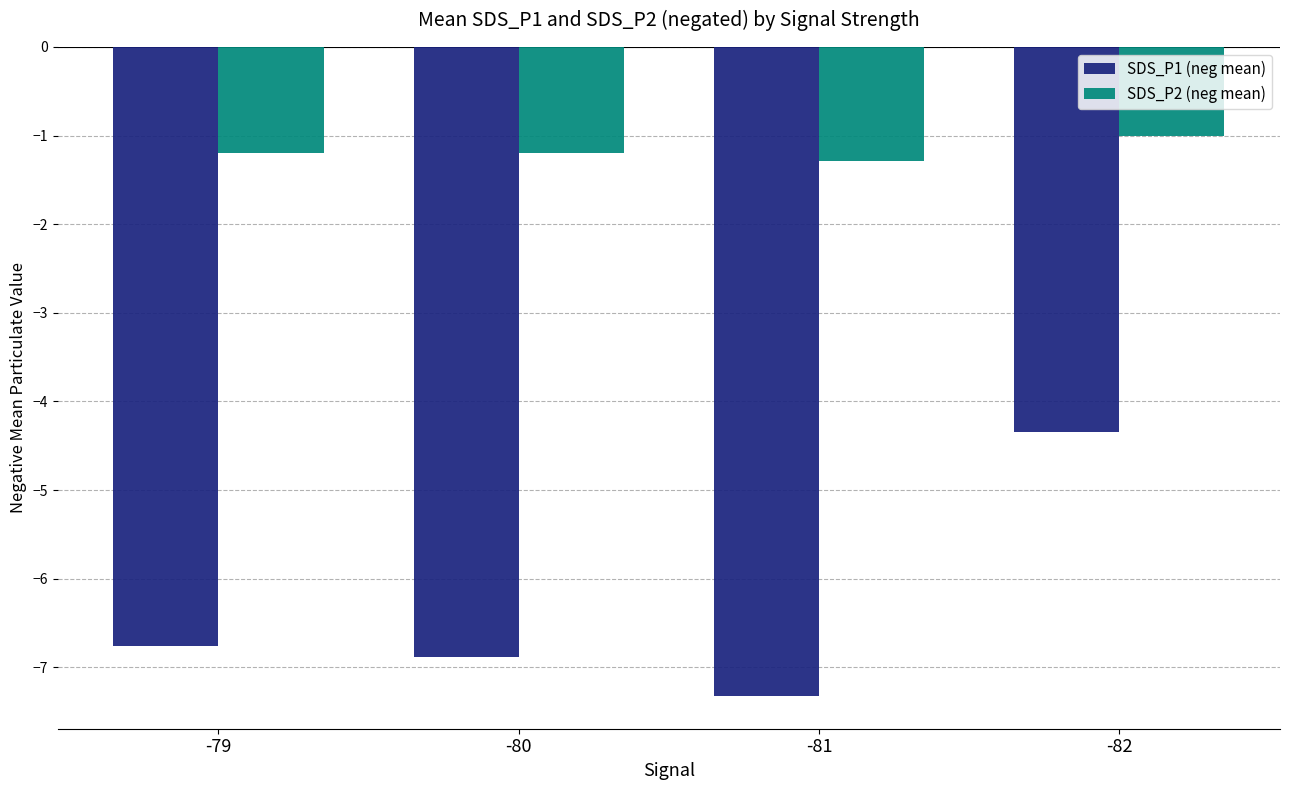

Rank the series by their maximum value, from lowest to highest.

SDS_P1 (neg mean), SDS_P2 (neg mean)